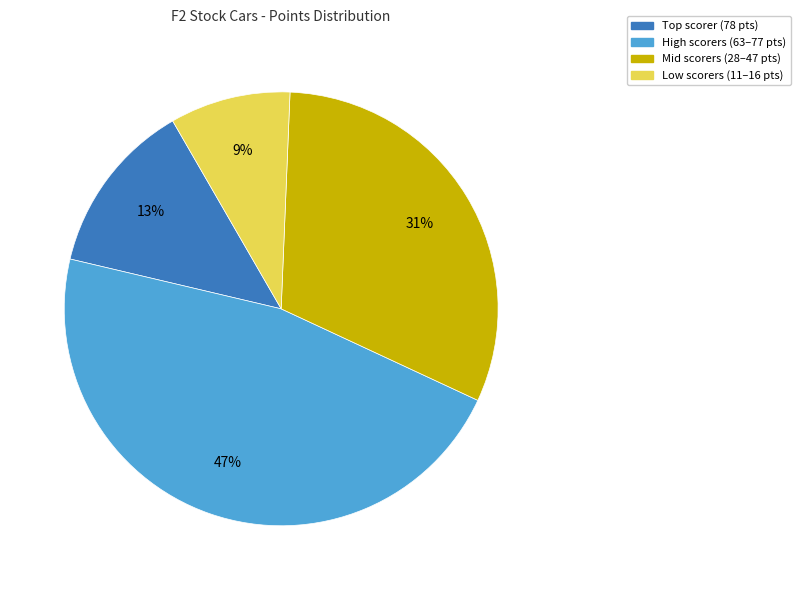

To the nearest percent, what is the average slice percentage?

25%